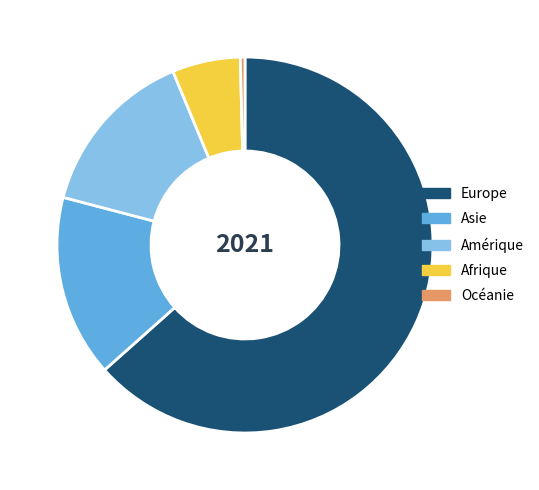

Does any single category account for the majority?

Yes